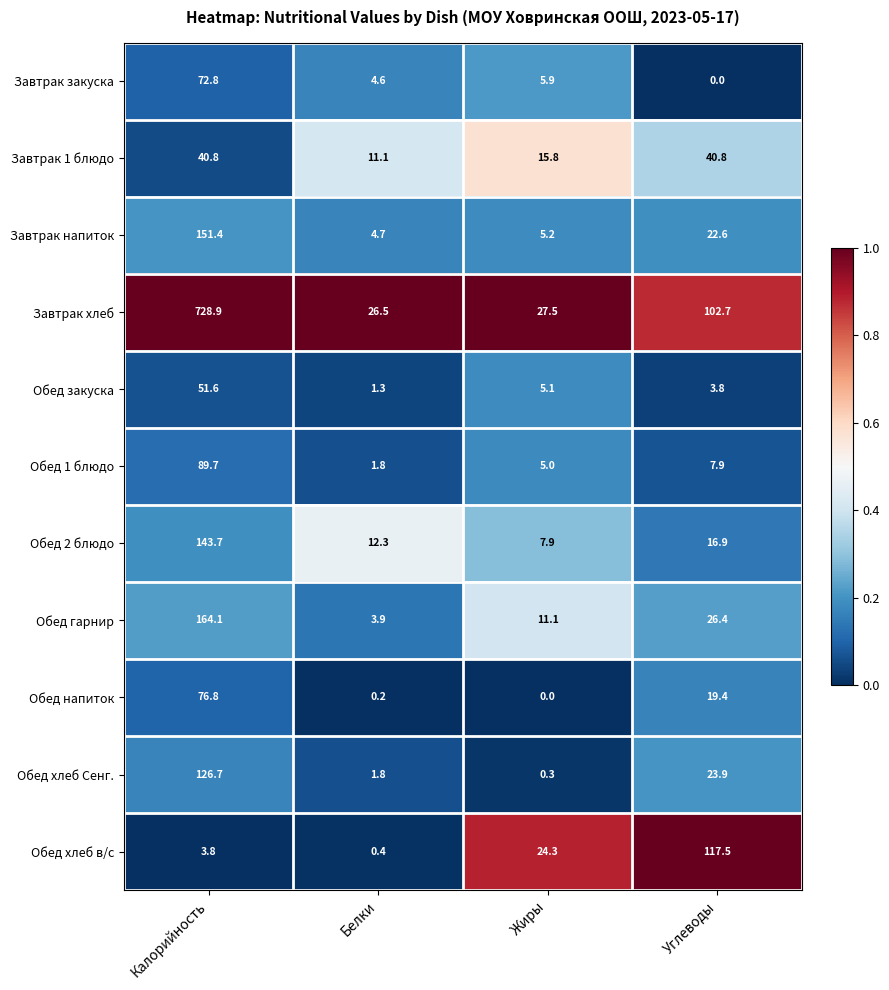

Which series has the widest spread of values?

Завтрак хлеб